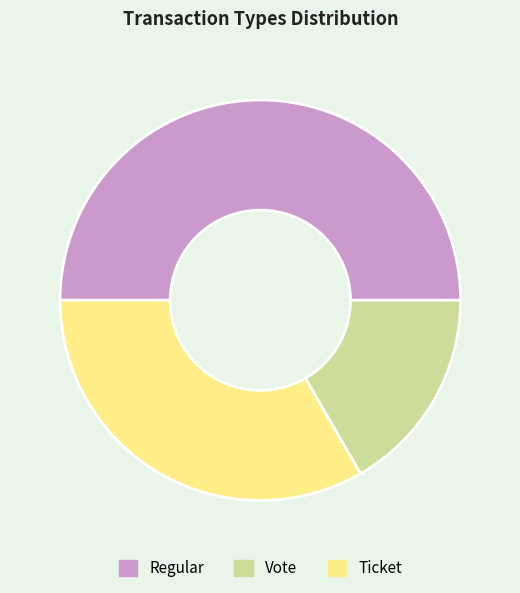

The Ticket slice represents 33% of the pie. True or false?

True